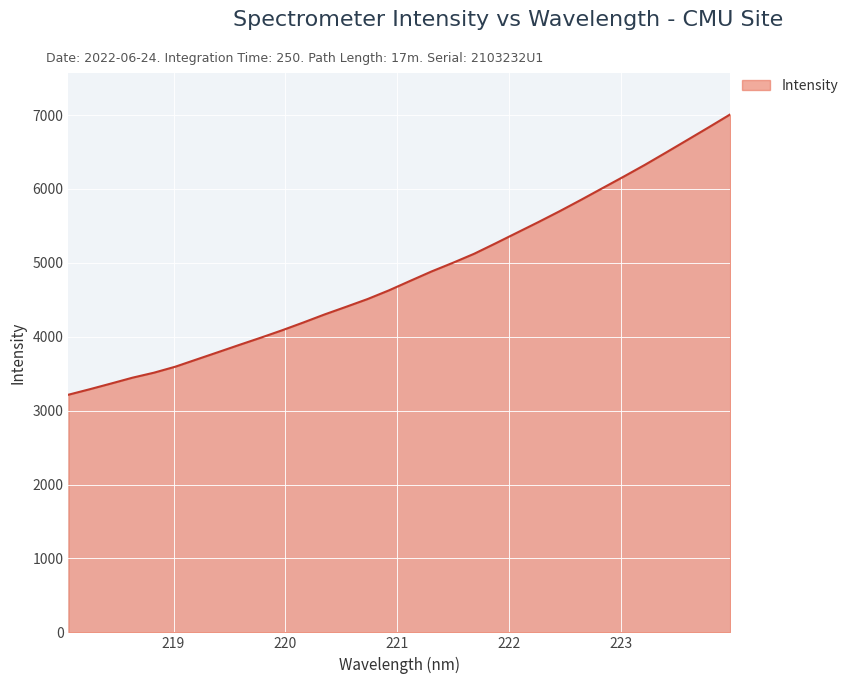

What is the maximum value shown in the chart?

7007.8